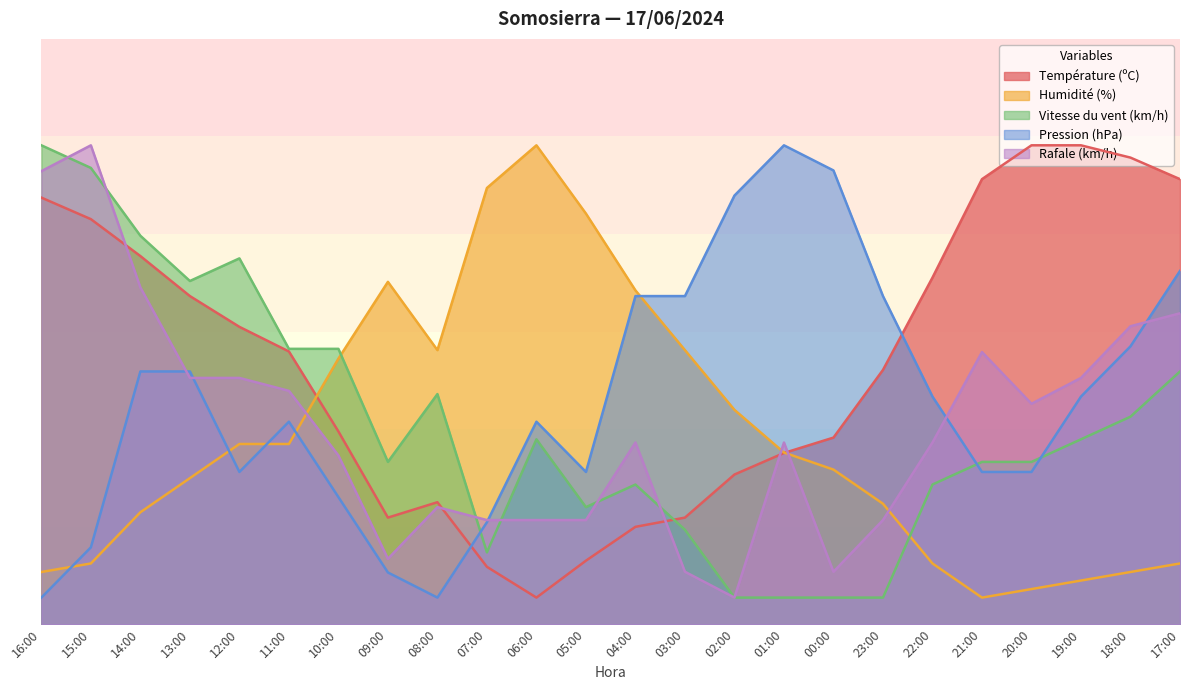

At how many categories does at least one series exceed 70?

14